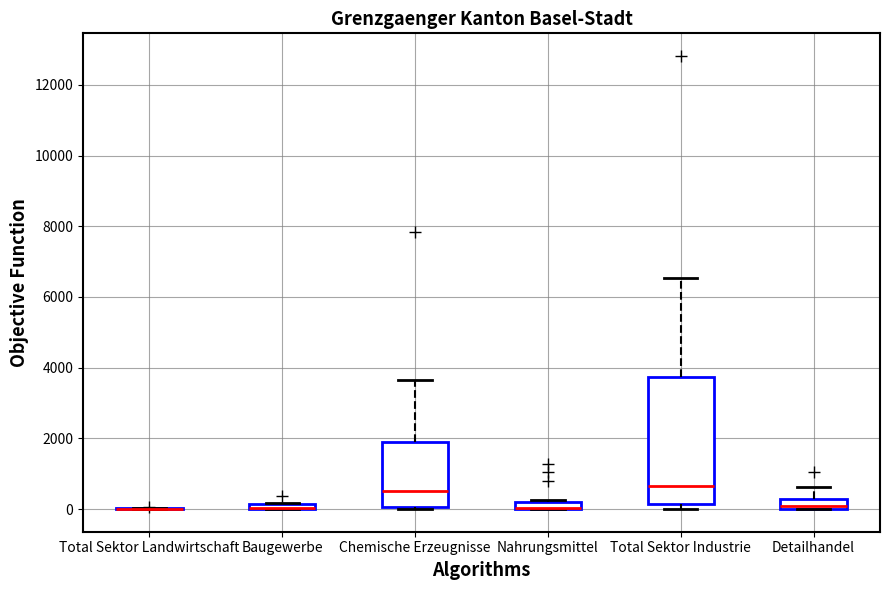

Which box is the tallest, from its lower edge to its upper edge?

Total Sektor Industrie